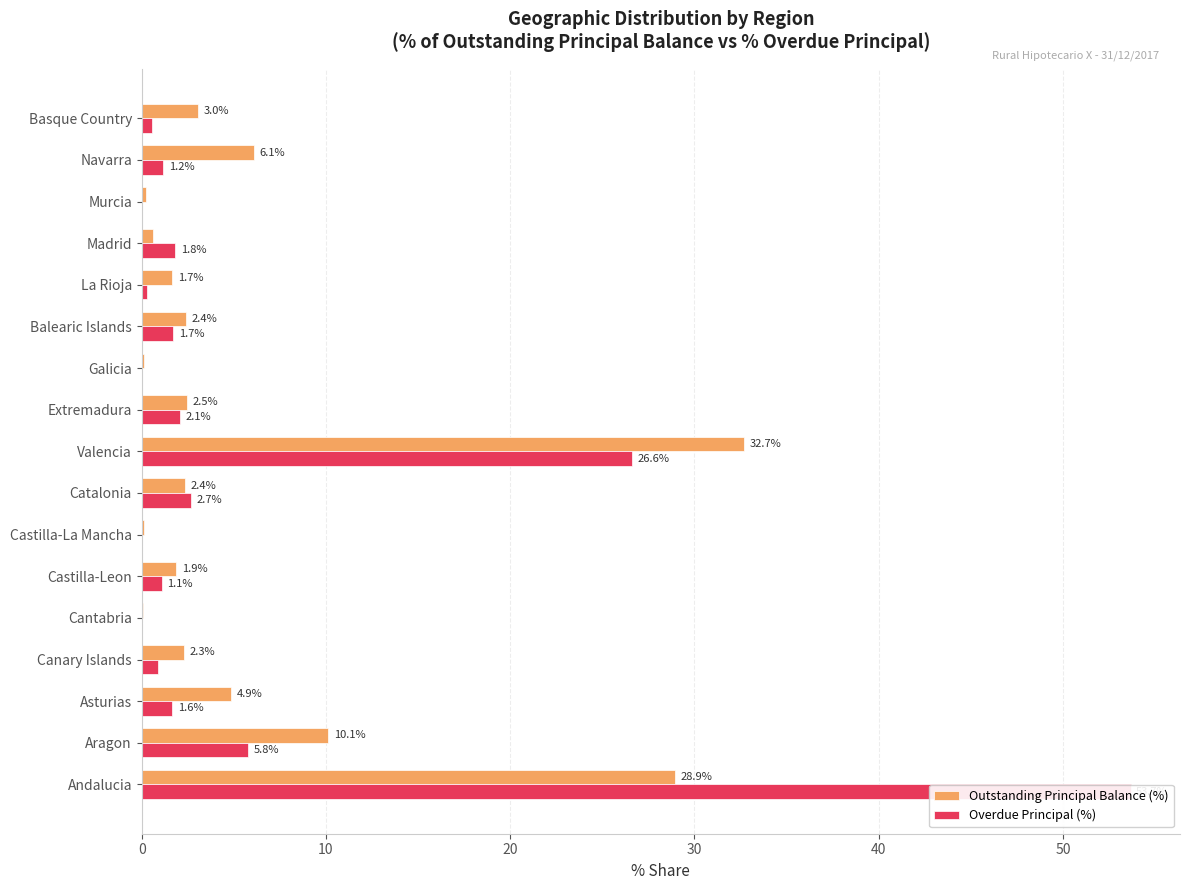

True or false: Overdue Principal (%) has a value of 0.9 at Madrid.

False